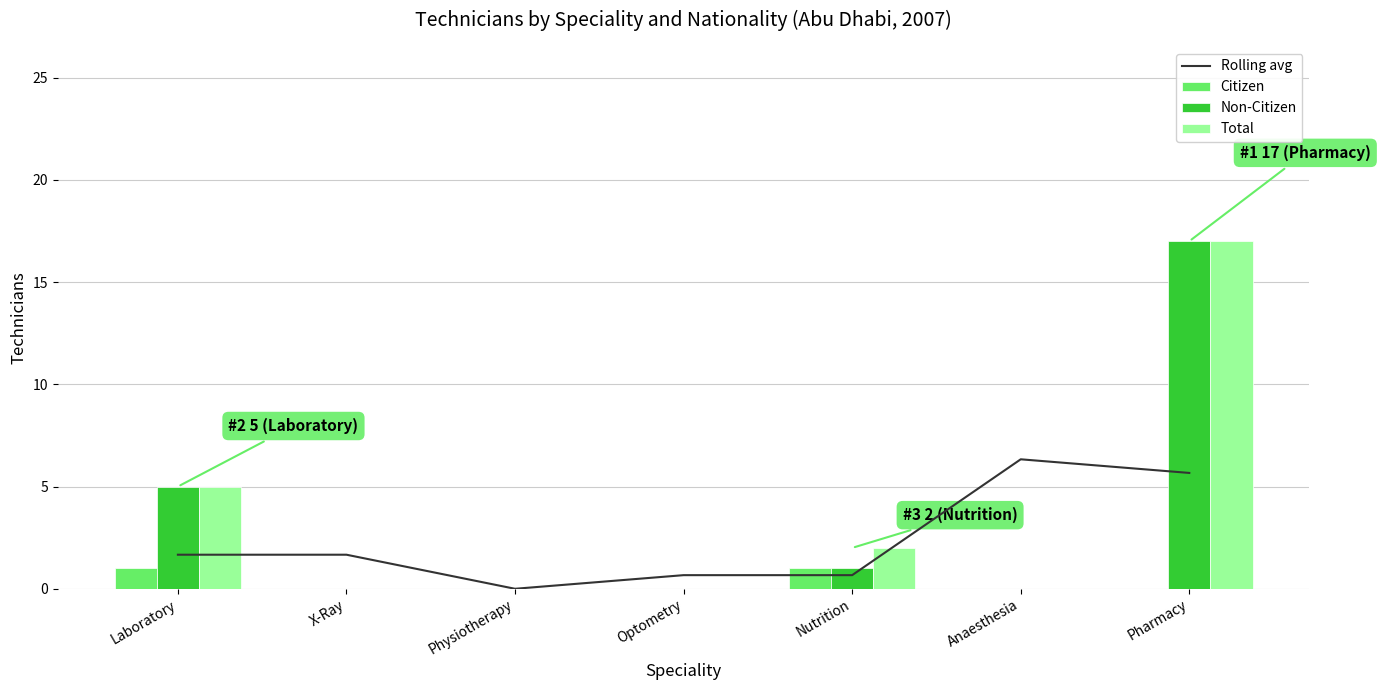

The value of Citizen at Anaesthesia is 0.3. True or false?

False